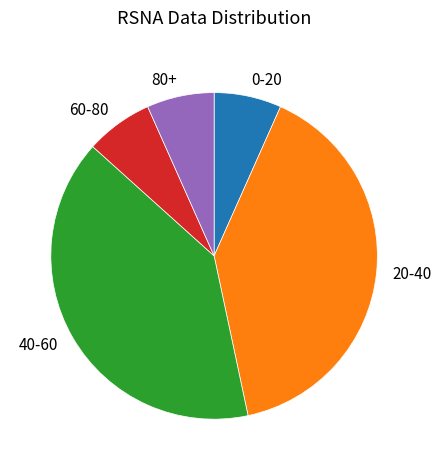

The 0-20 slice represents 15% of the pie. True or false?

False